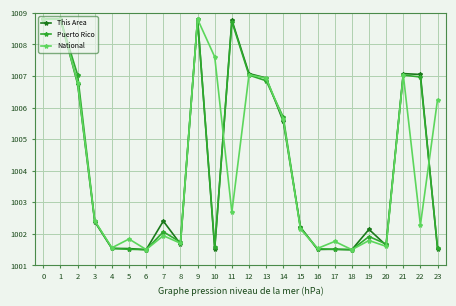

How many interior local valleys does the National series have?

8